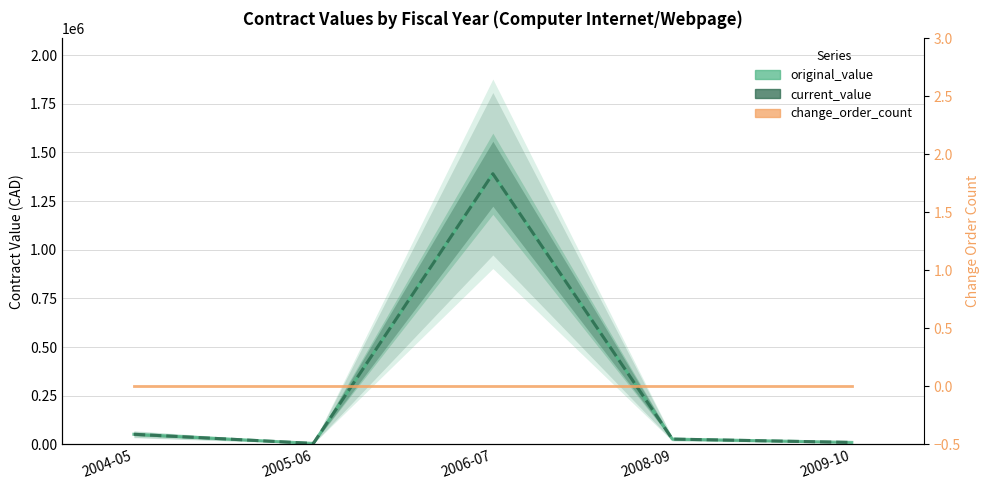

Which category has the highest value in the current_value series?

2006-07